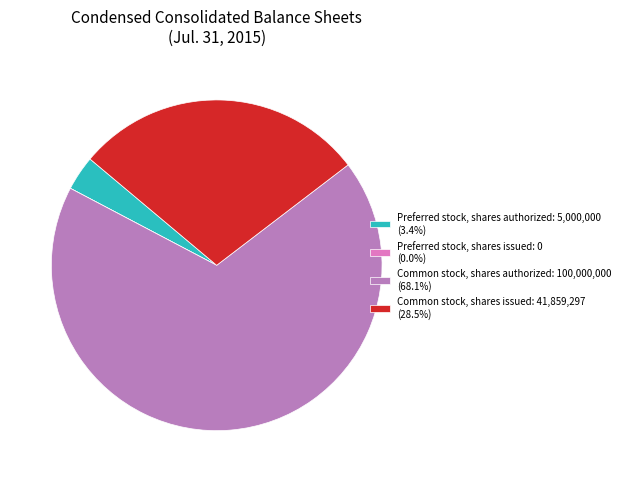

Is the sum of Common stock, shares issued: 41,859,297 (28.5%) and Common stock, shares authorized: 100,000,000 (68.1%) greater than half?

Yes